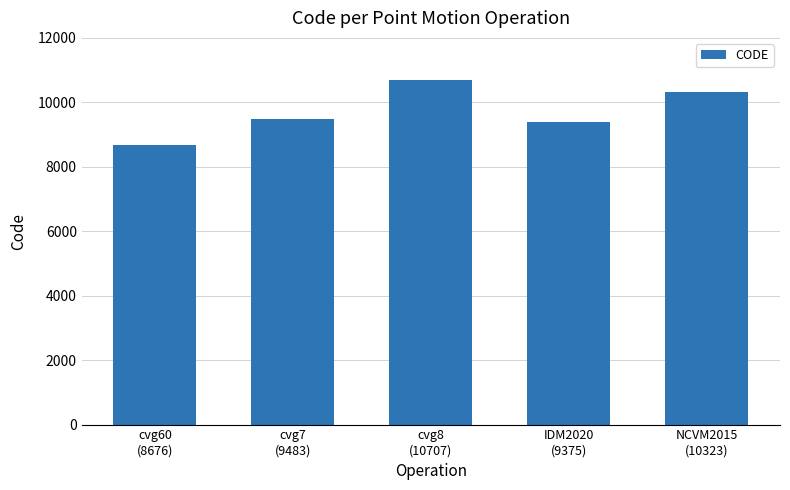

What is the difference between the maximum and minimum values?

2031